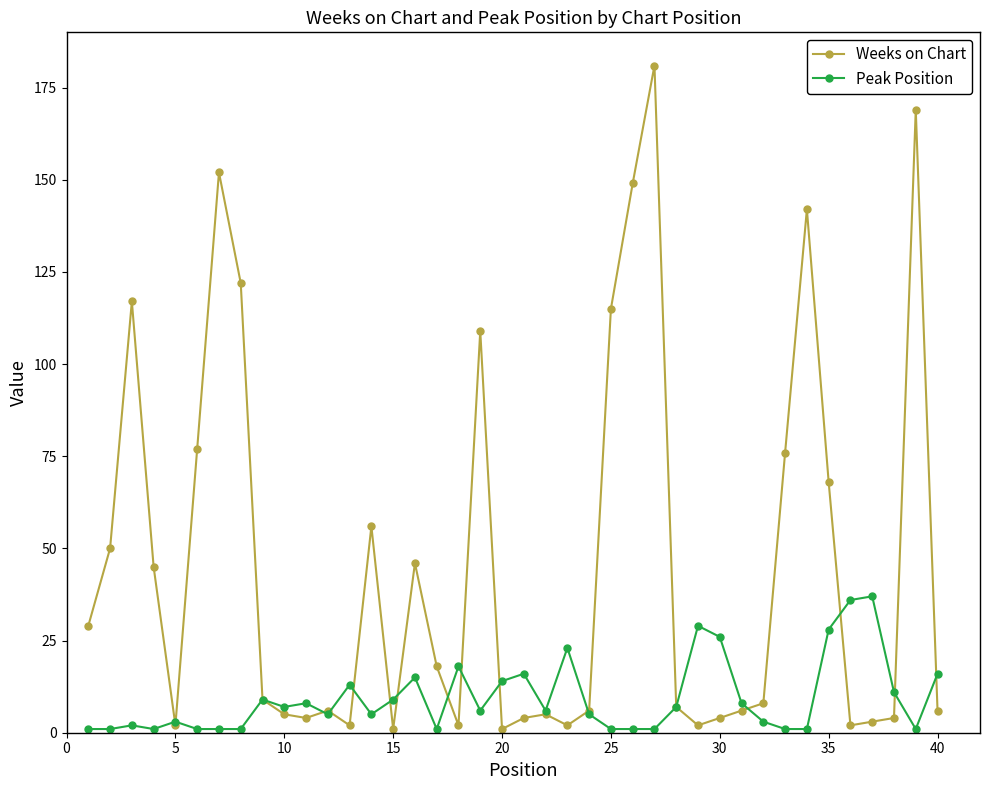

In Weeks on Chart, how many points are lower than both neighbors (excluding endpoints)?

9